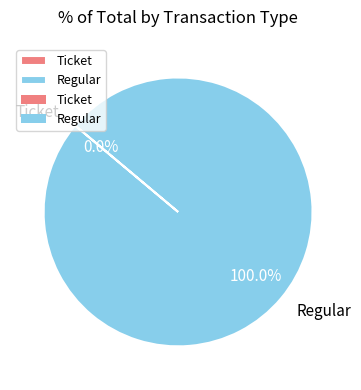

How many segments does this pie chart have?

2